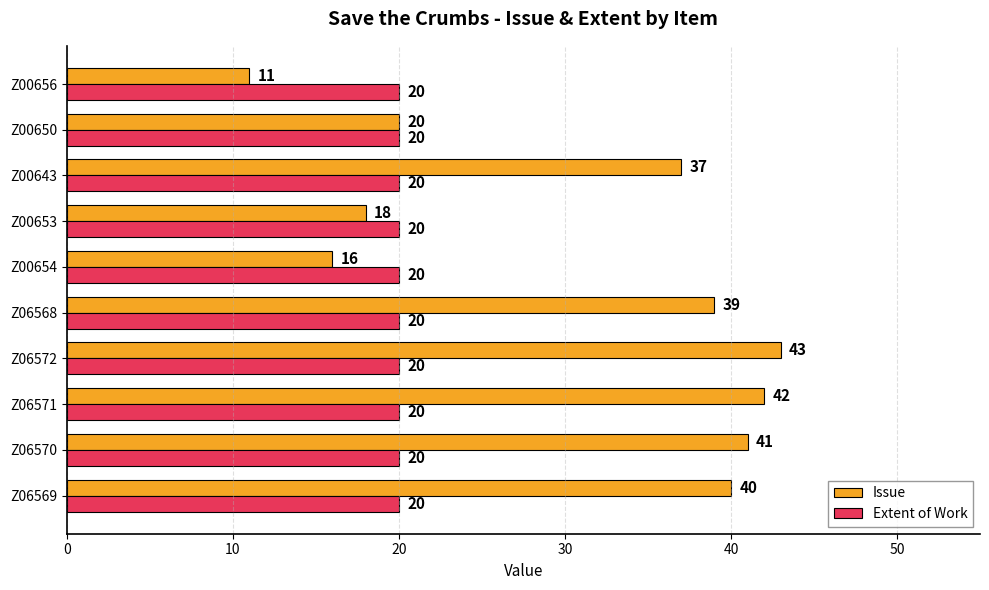

List the series in order of their overall mean, highest first.

Issue, Extent of Work